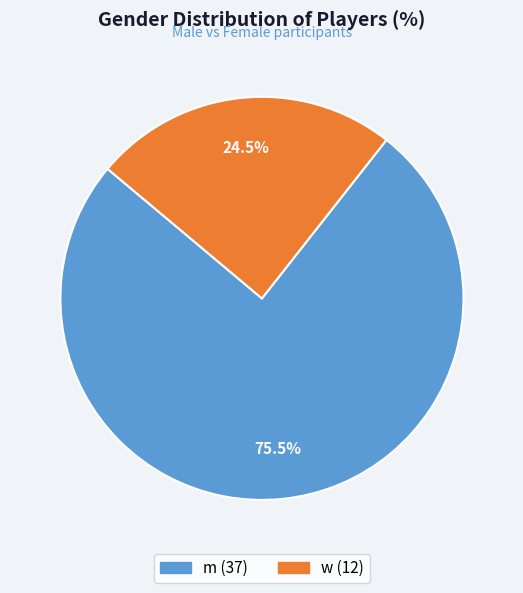

Between m and w, which is larger?

m